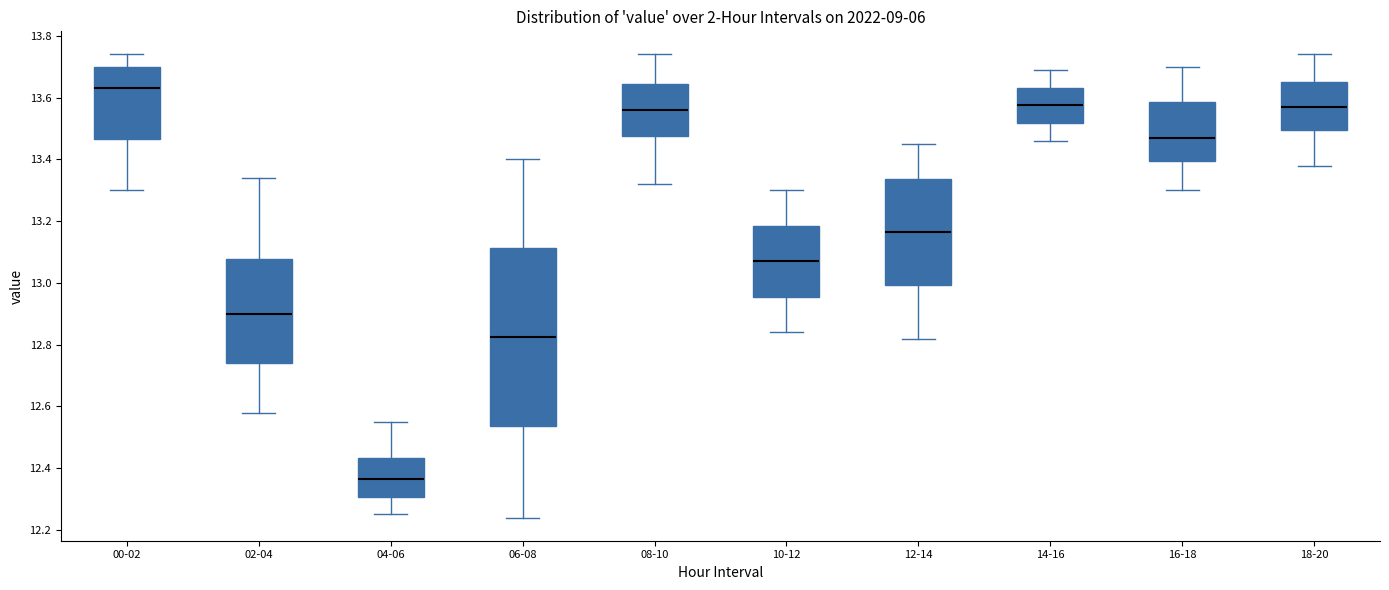

Which box is the tallest, from its lower edge to its upper edge?

06-08